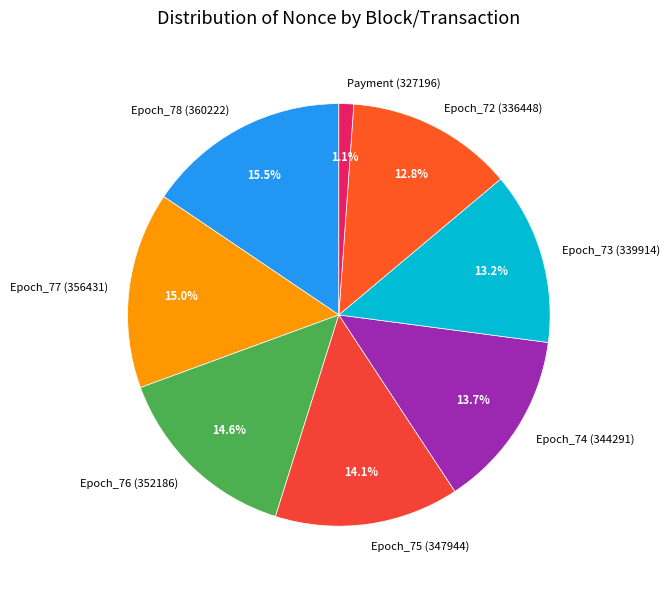

What is the smallest slice in the pie chart?

Payment (327196)